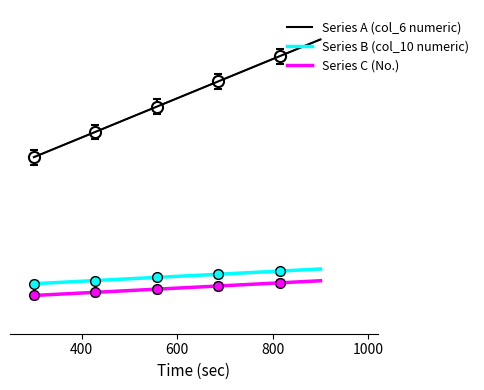

True or false: Series B (col_10 numeric) and Series C (No.) intersect in this chart.

False